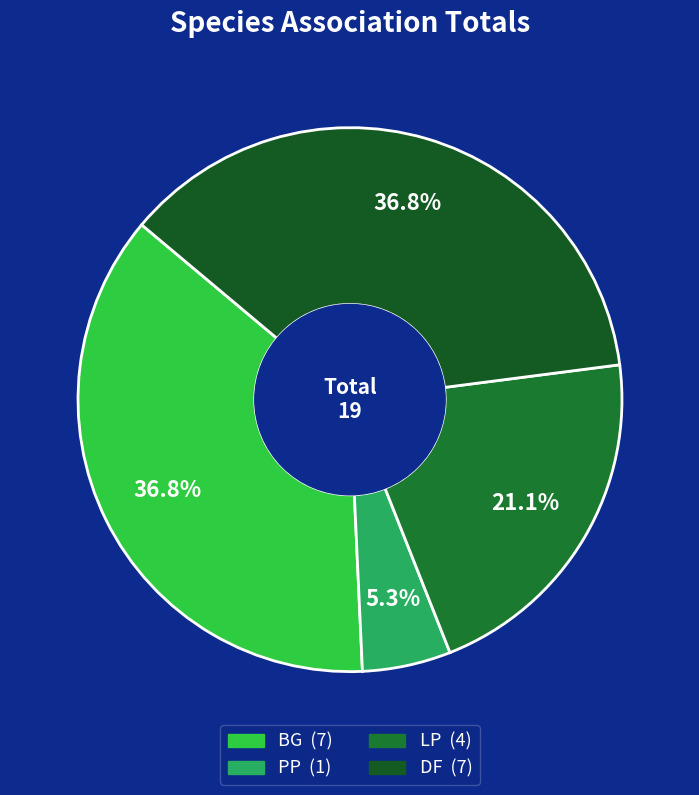

To the nearest percent, what percentage of the pie is DF?

37%